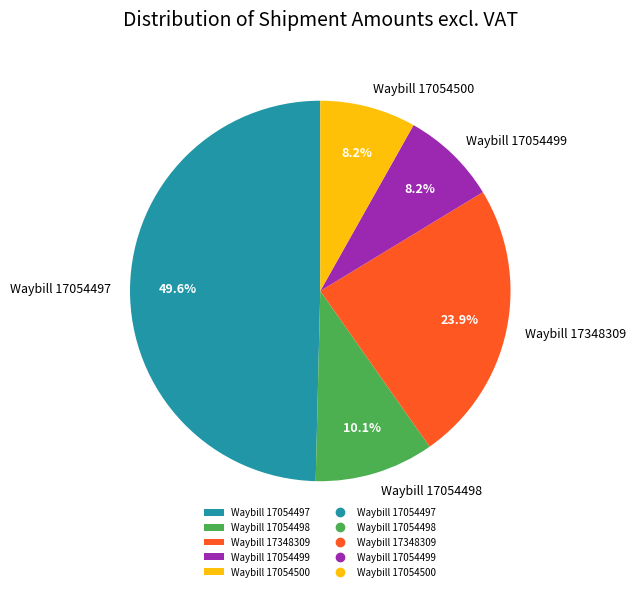

Combined, do Waybill 17054500 and Waybill 17348309 account for over 50%?

No